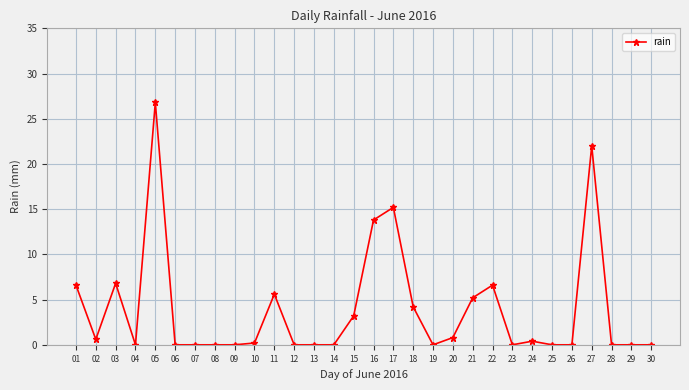

What is the sum of the values at 19 and 11?

5.6